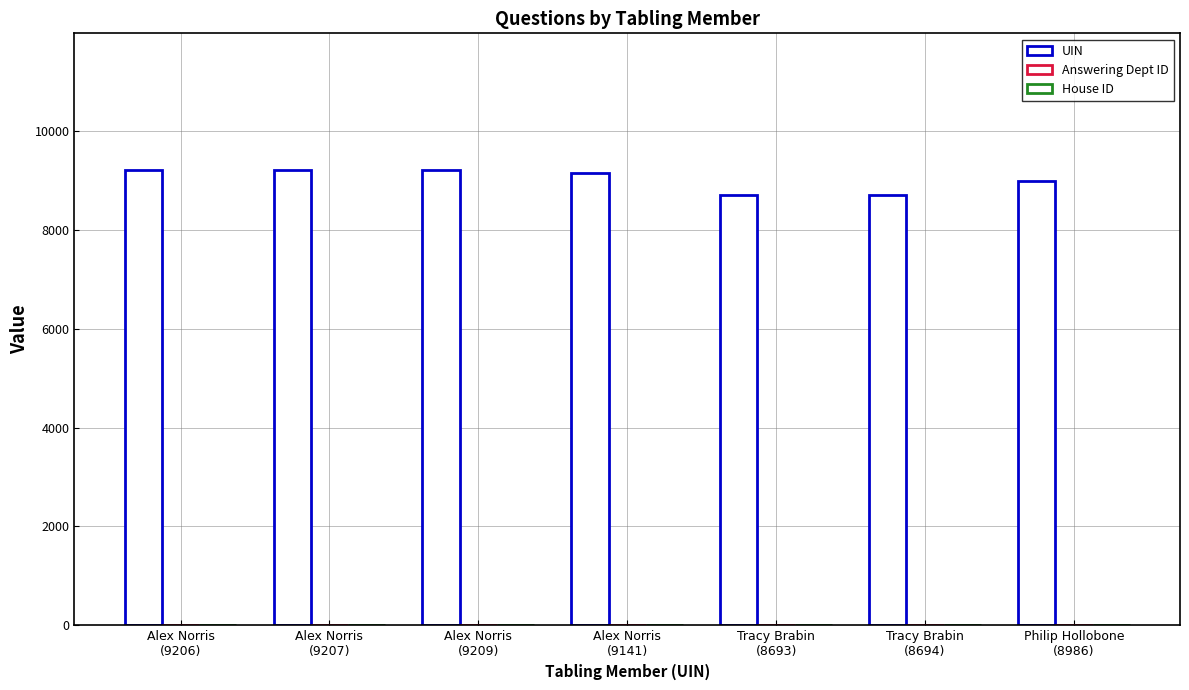

How many series are shown in this chart?

3